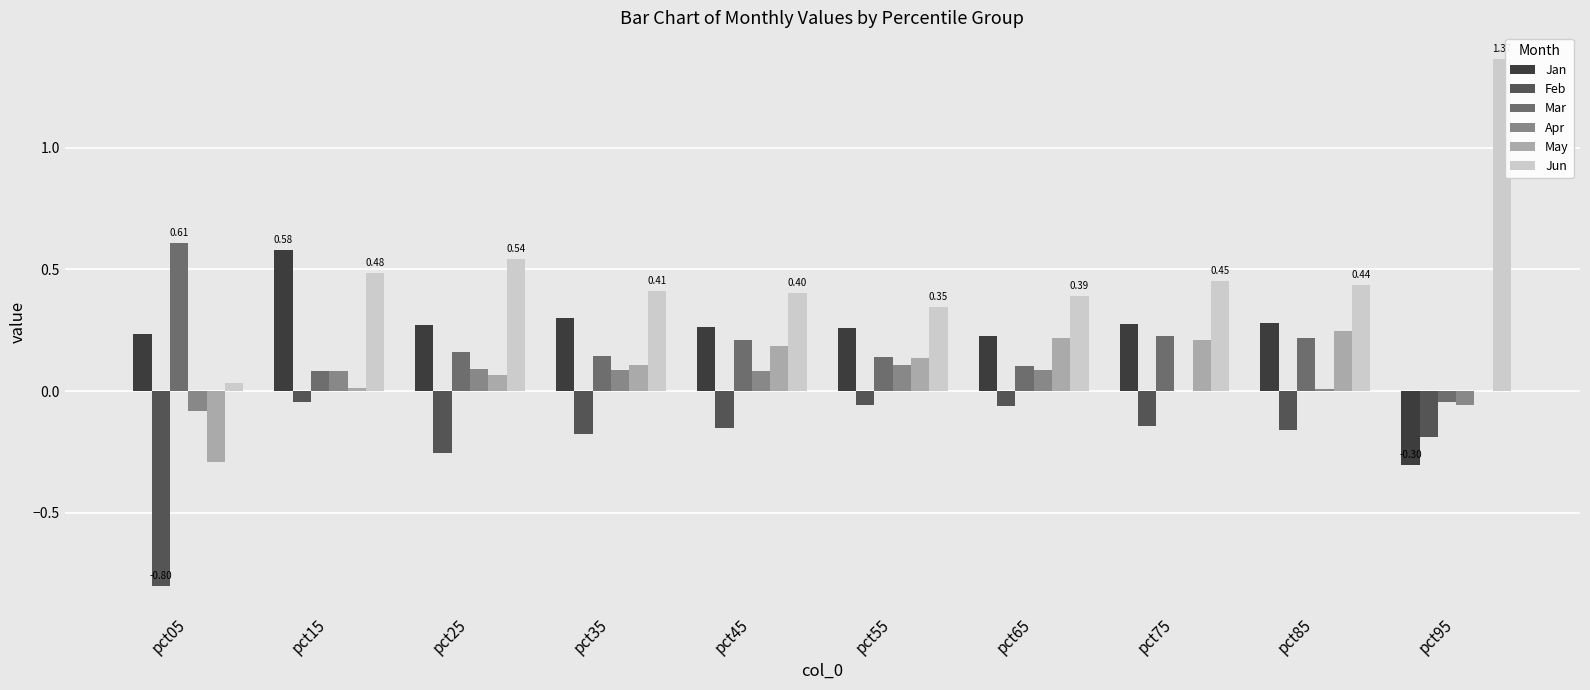

What is the total value across all series at pct25?

0.9